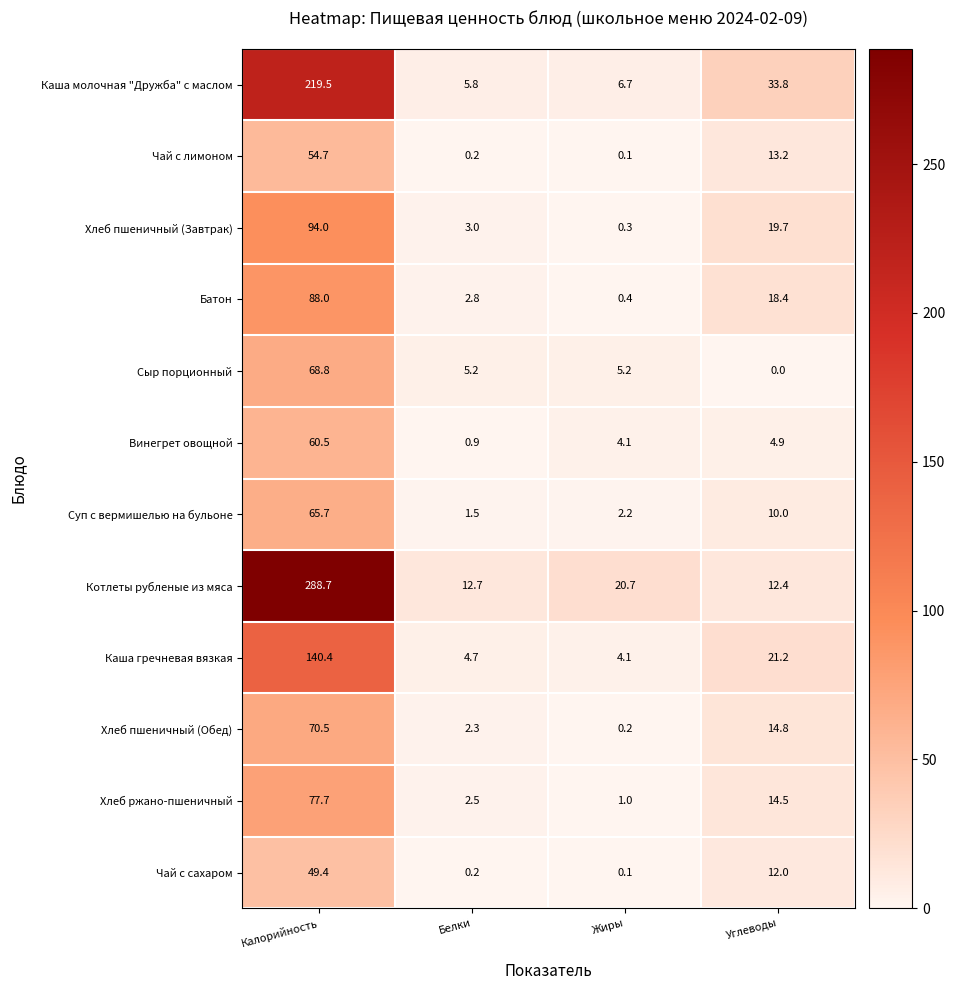

At which category is the sum across all series the highest?

Калорийность